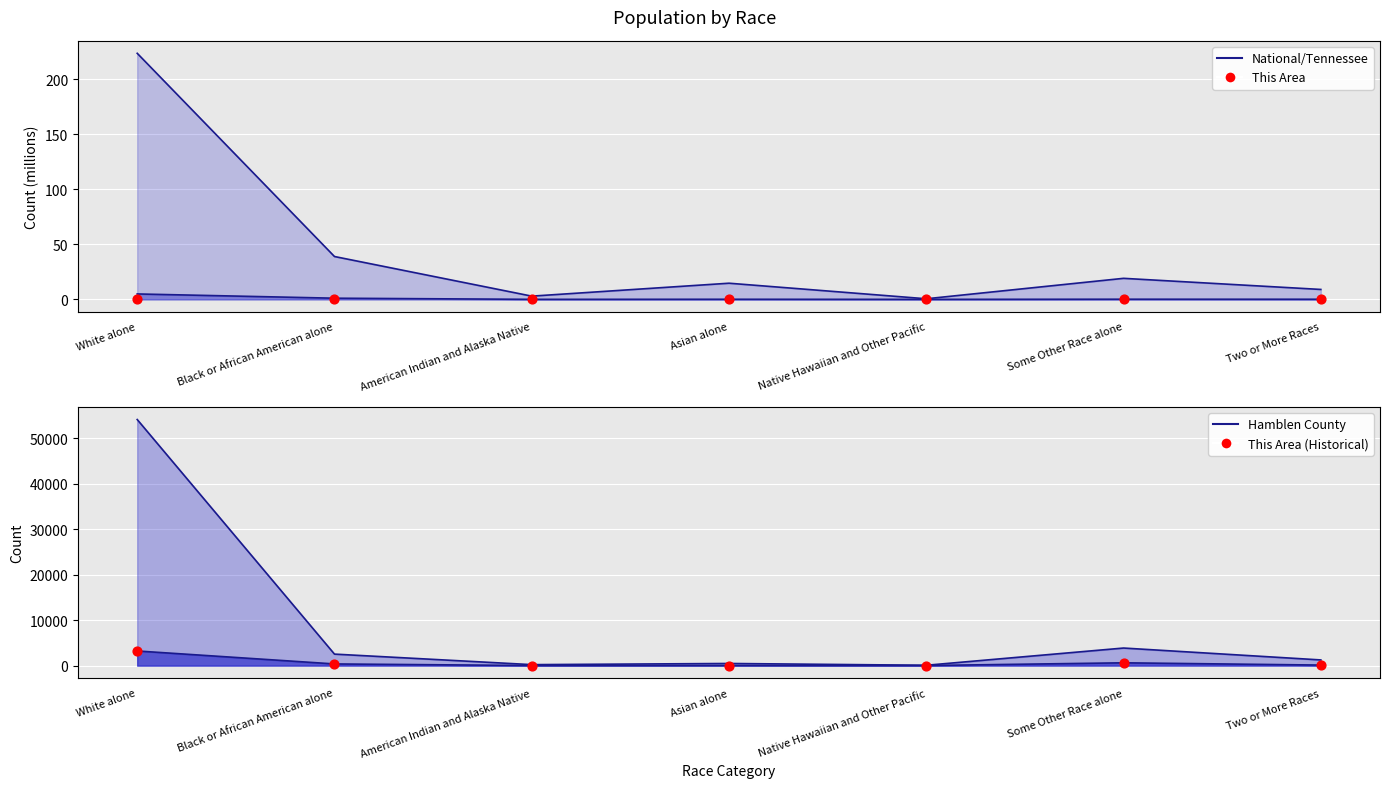

Which series reaches the maximum Y coordinate?

This Area